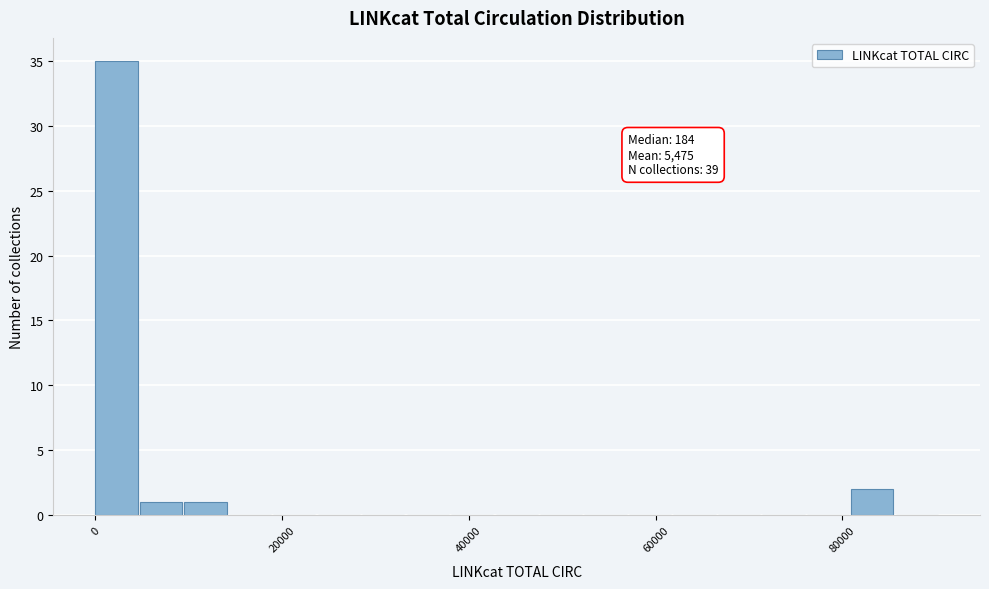

Around what value on the x-axis is the tallest bar? Give the approximate position of its centre, as read against the axis.

2000